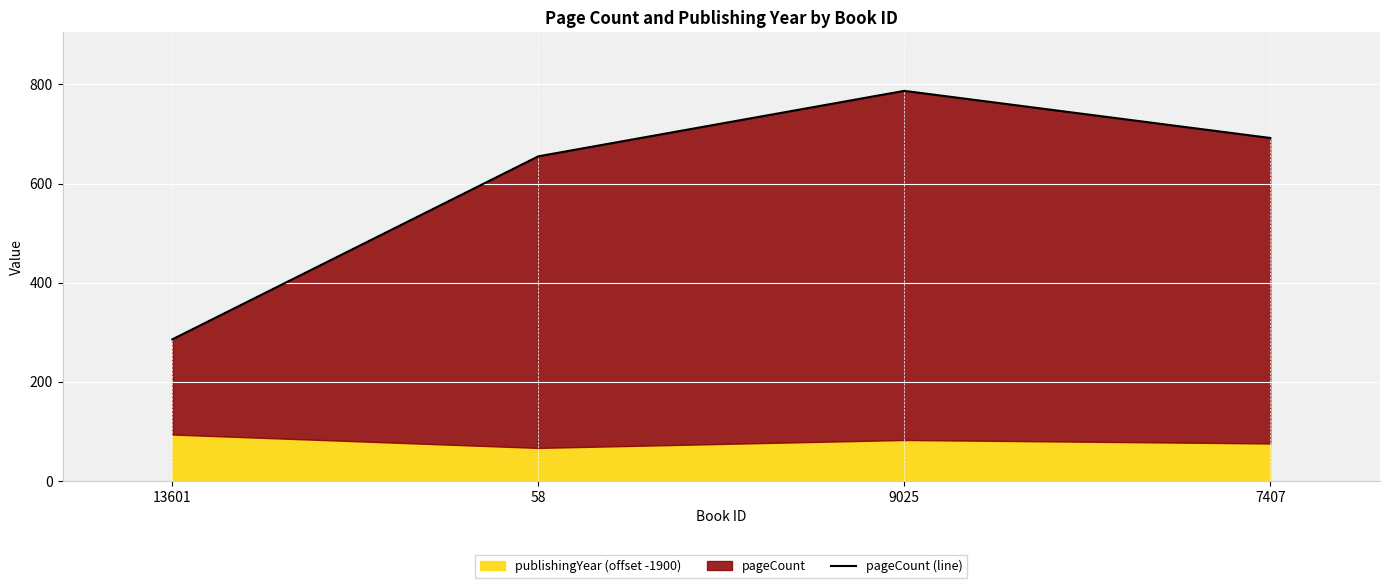

What is the difference between the maximum and minimum values?

501